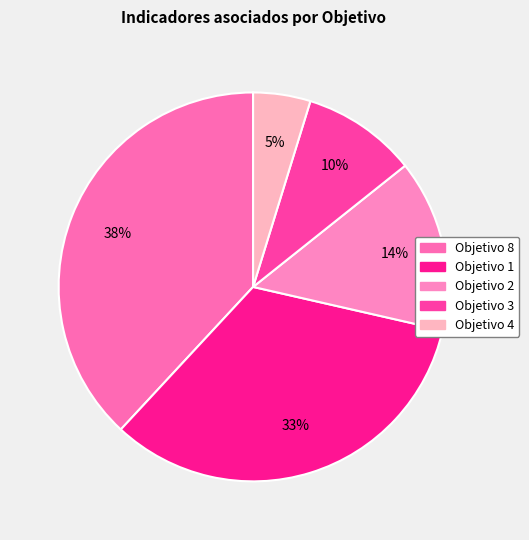

To the nearest percent, what percentage of the pie is Objetivo 1?

33%